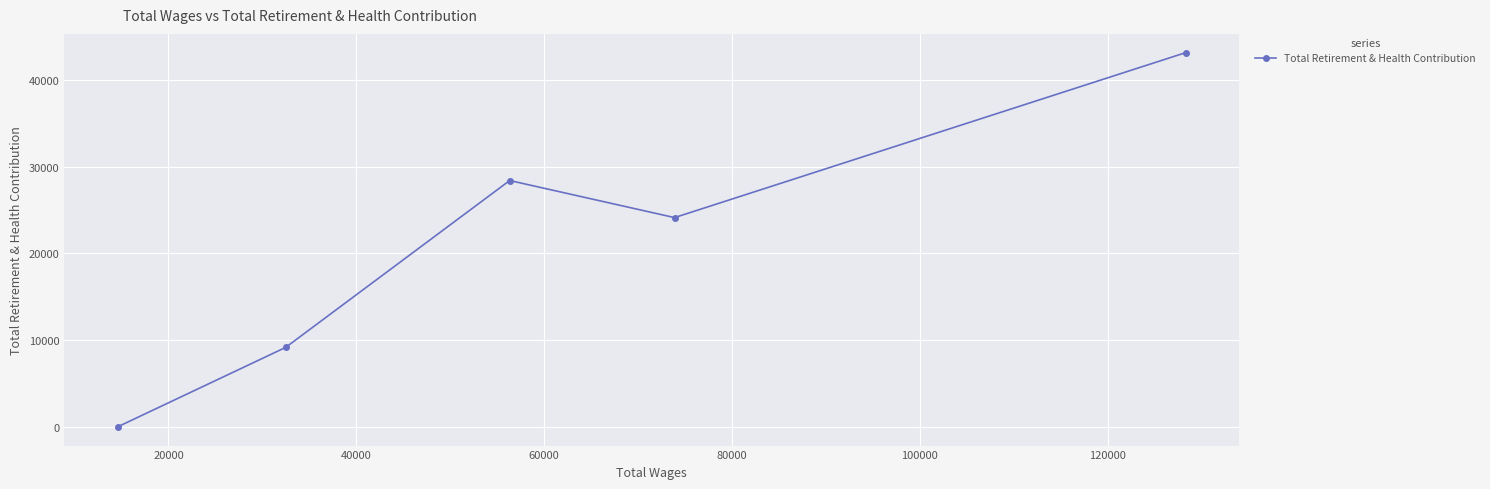

Reading right to left, what are all the values shown in this chart?

43163	24135	28410	9165	0